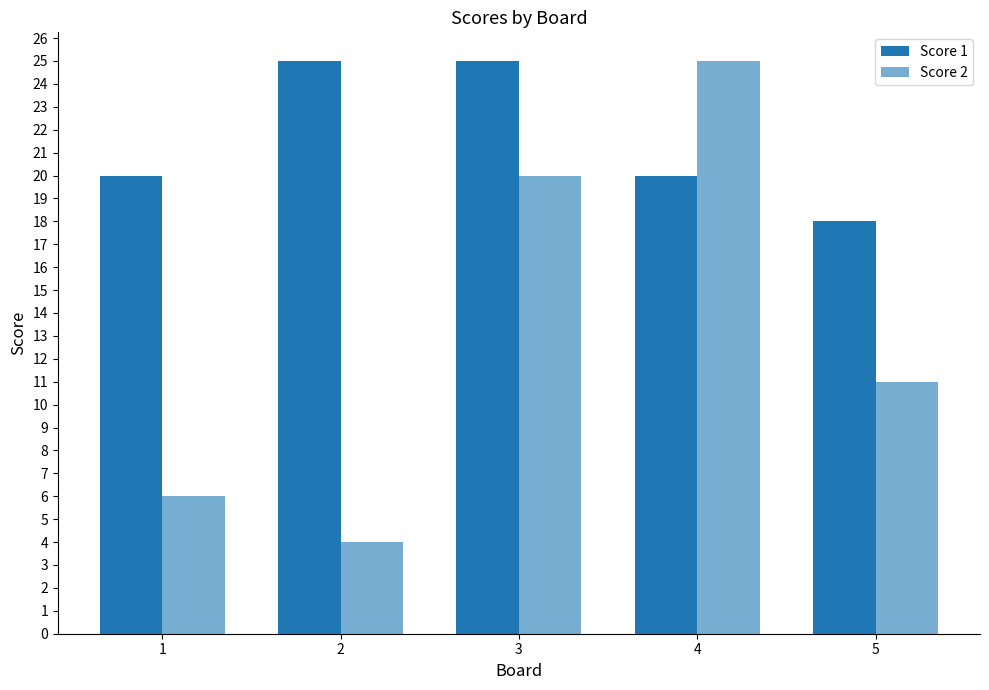

How many series are shown in this chart?

2